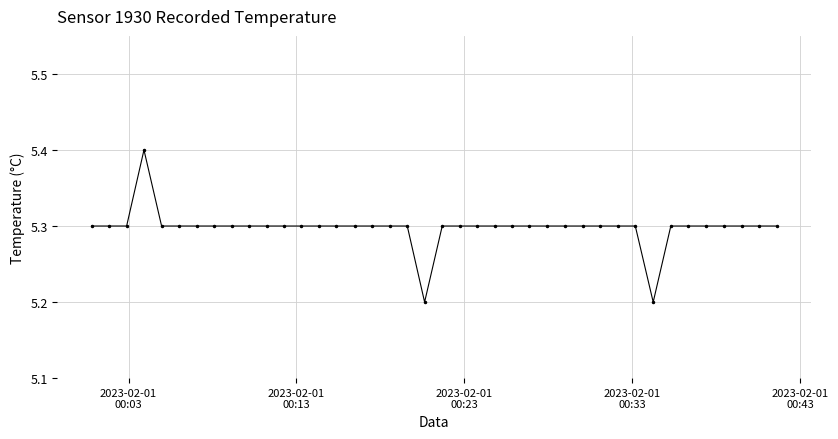

How many distinct data groups are displayed?

1